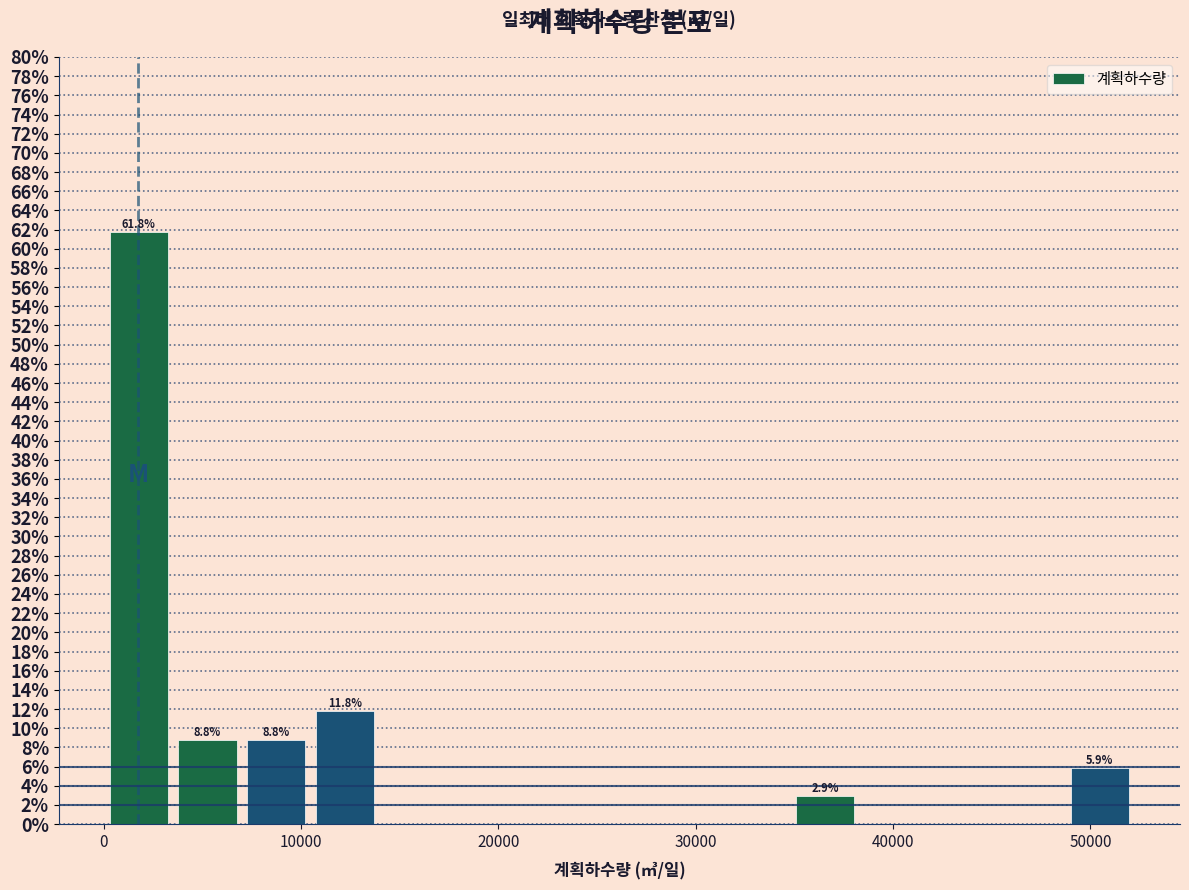

Around what value on the x-axis is the tallest bar? Give the approximate position of its centre, as read against the axis.

2000